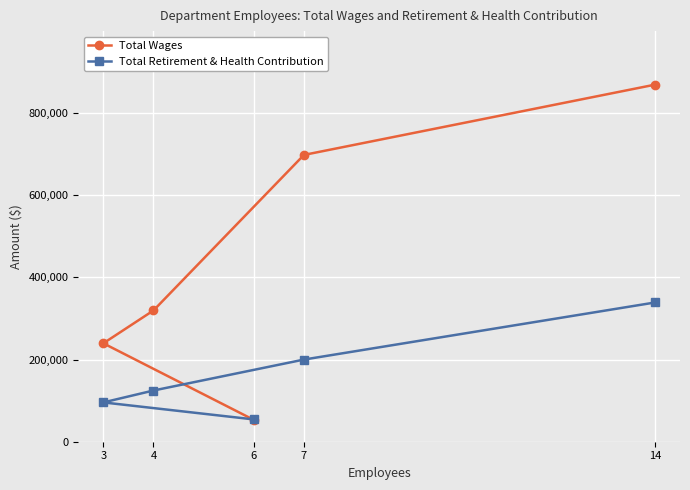

The Total Wages series shows 456493 at 7. True or false?

False